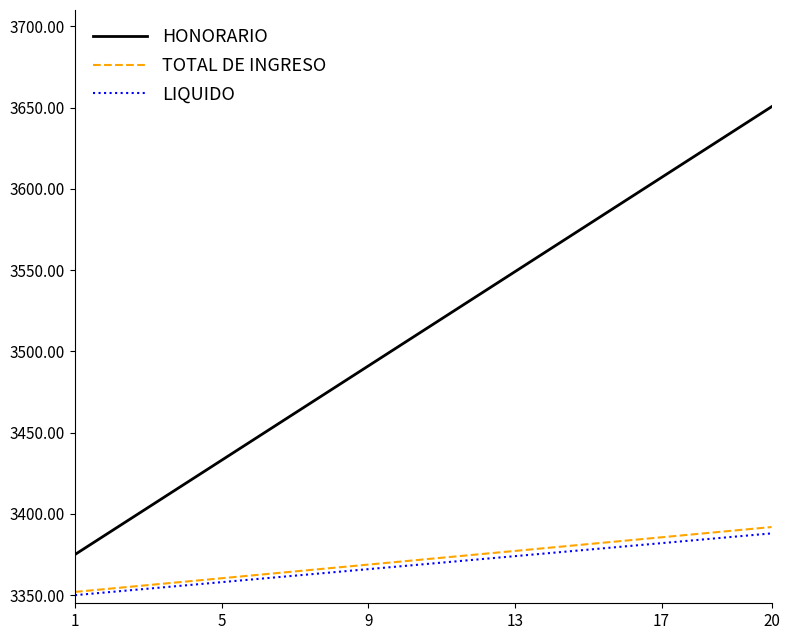

Which series has the widest spread of values?

HONORARIO